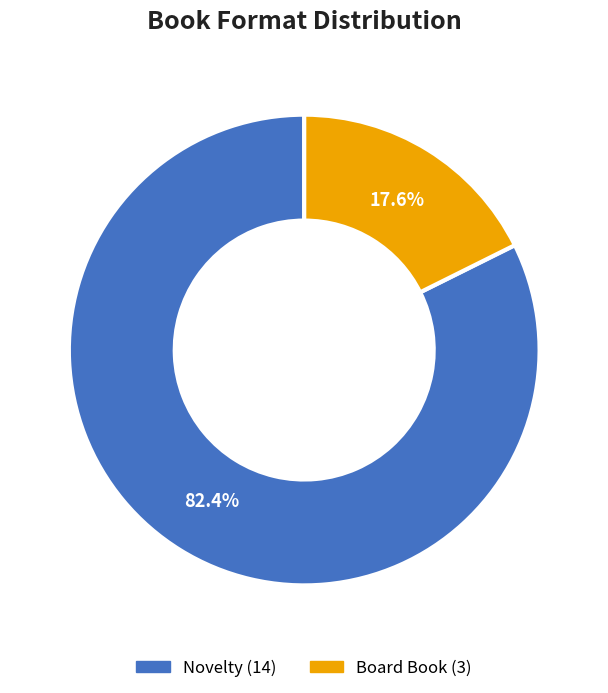

To the nearest percent, what percentage of the pie is Board Book?

18%